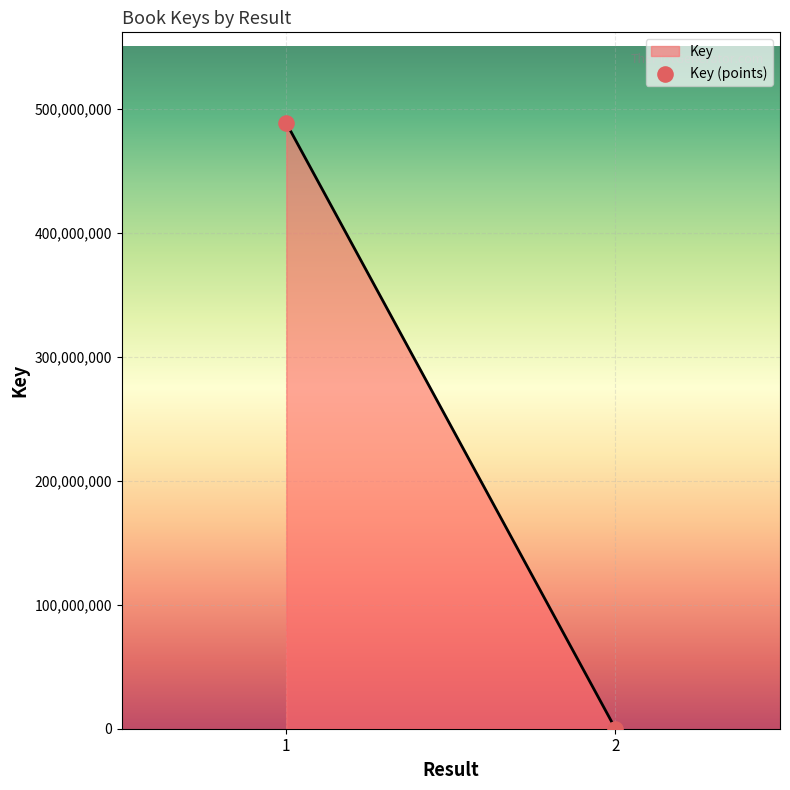

What is the greatest value displayed?

488181101.0